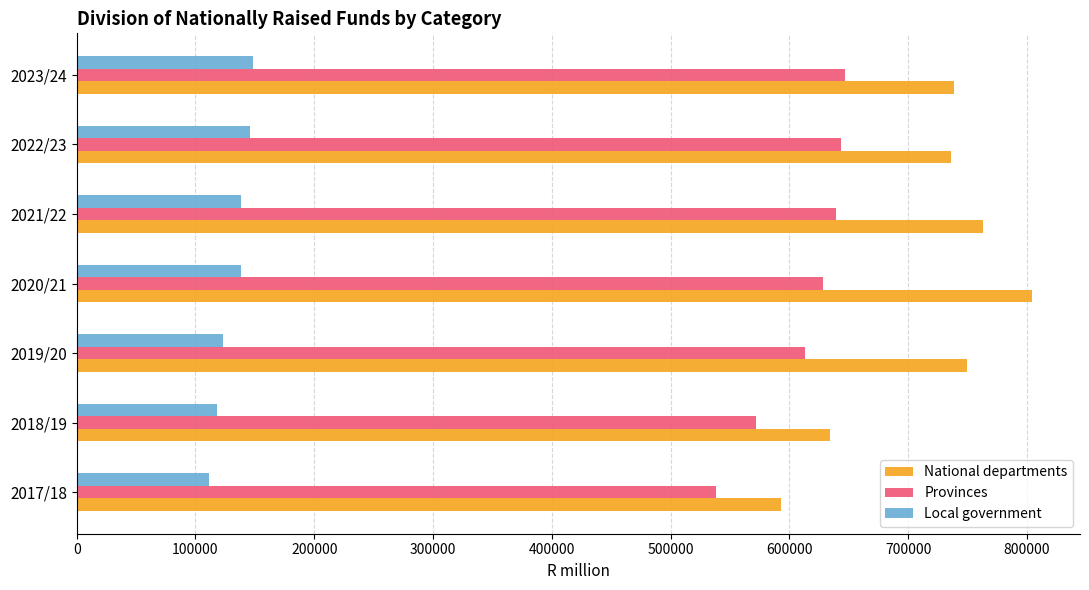

The value of Provinces at 2023/24 is 913022.9. True or false?

False